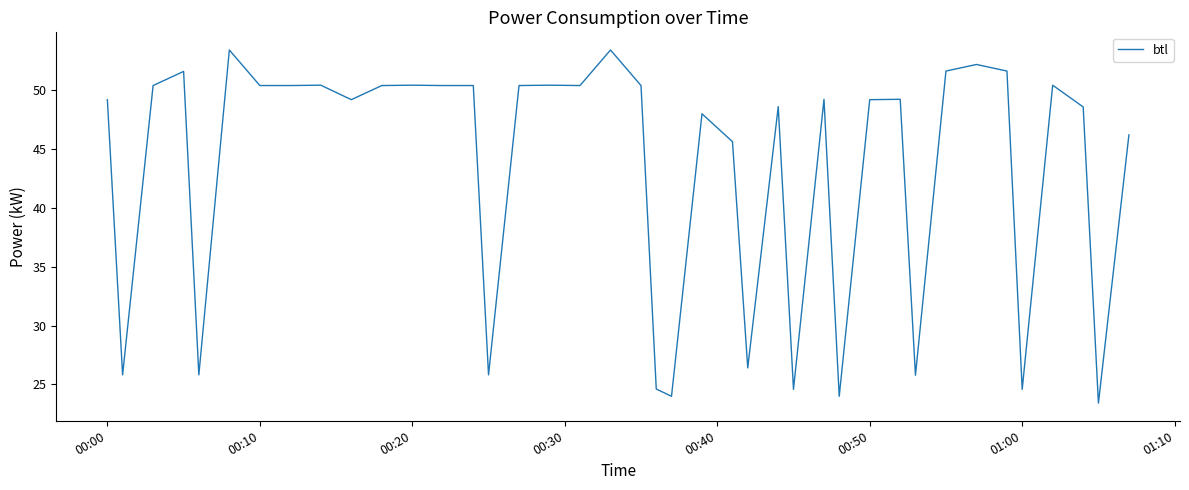

What is the difference between the maximum and minimum values?

30.0